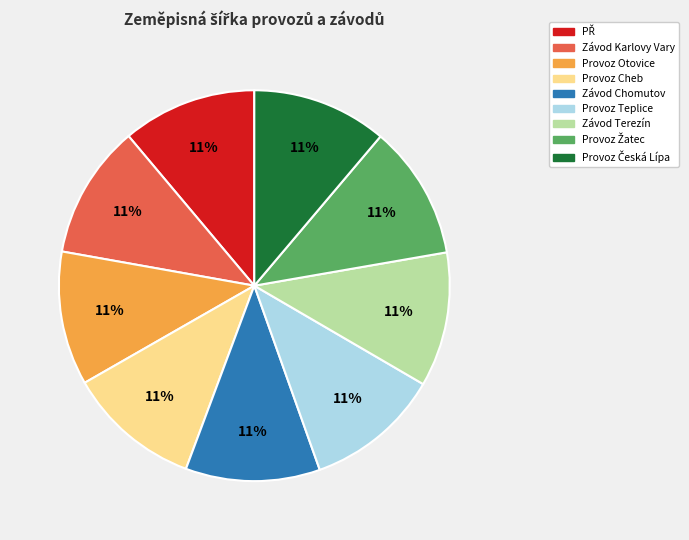

Count the number of slices in the pie.

9